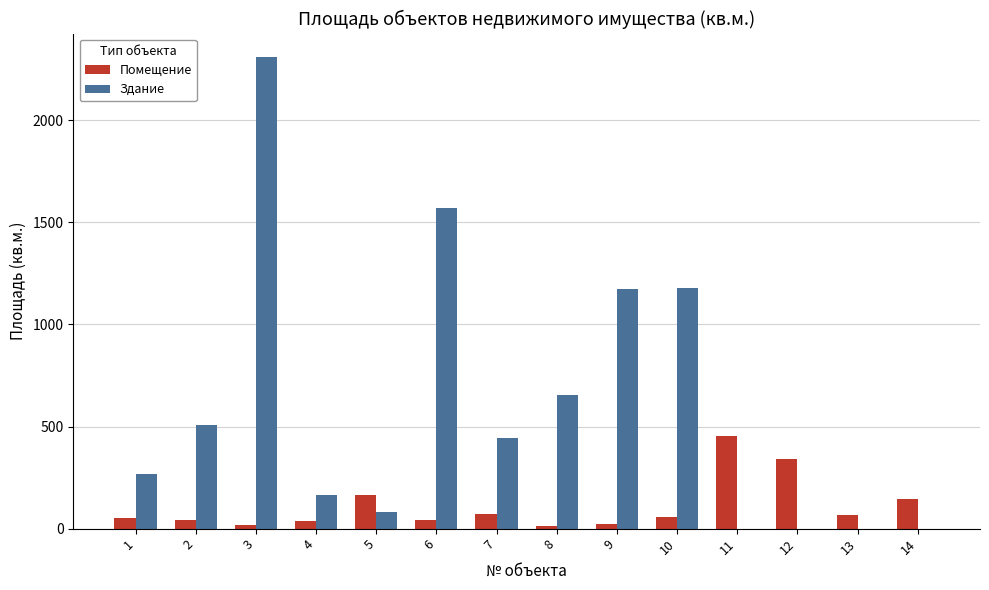

Which series changed the most between 4 and 10?

Здание